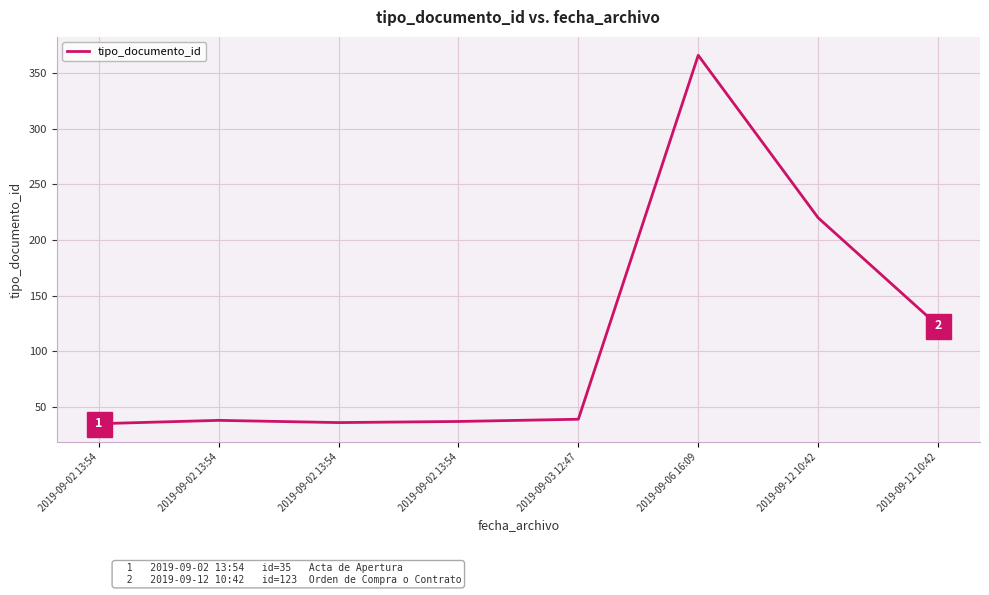

Where does the data first go above 39?

2019-09-06 16:09